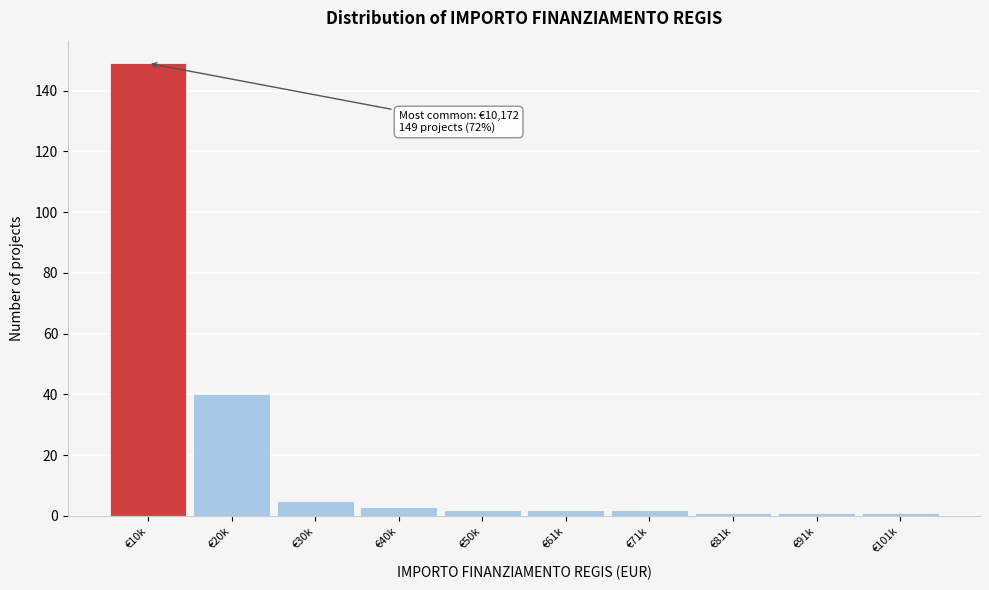

Reading right to left, transcribe all the data shown in this chart.

1	1	1	2	2	2	3	5	40	149